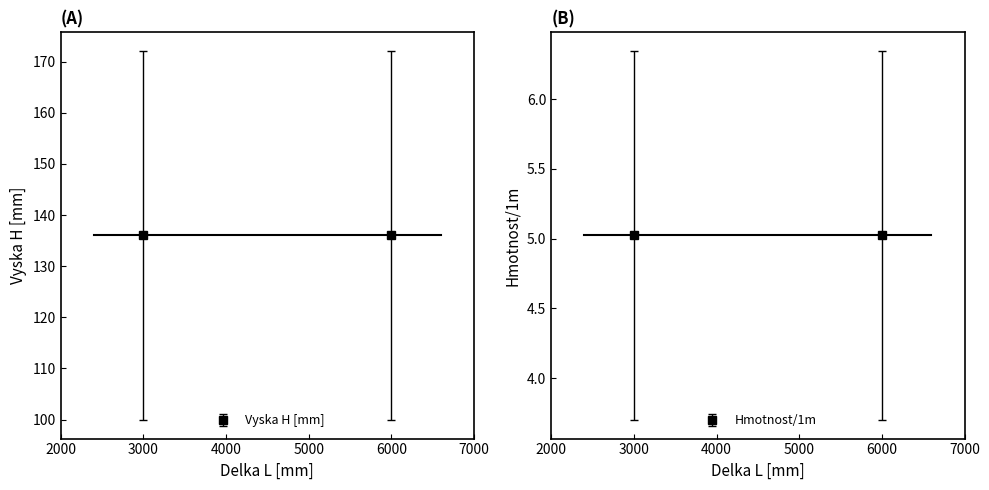

Is it true that Vyska H [mm] equals 133.5 at 6000?

False